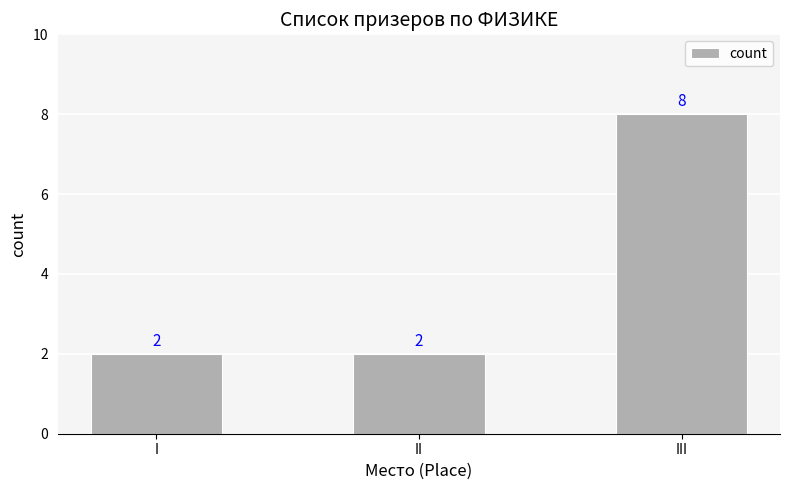

What is the ratio of the value at II to the value at I?

1.0